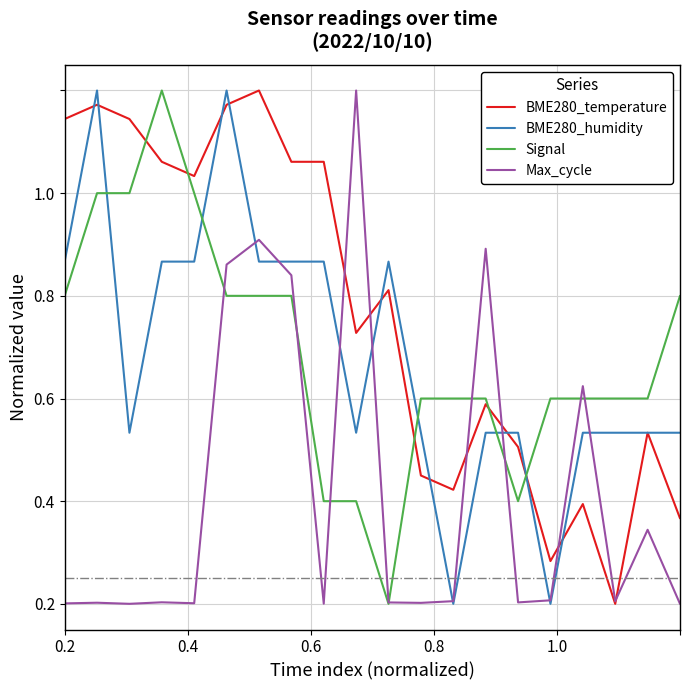

Does the chart display data point markers on the line(s)?

No